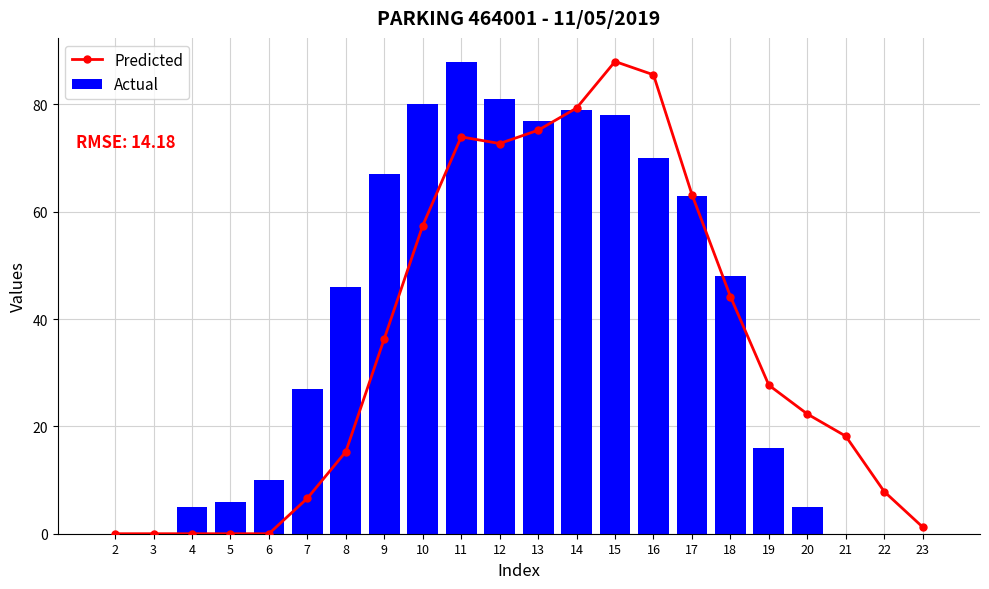

At how many categories does at least one series exceed 27?

12